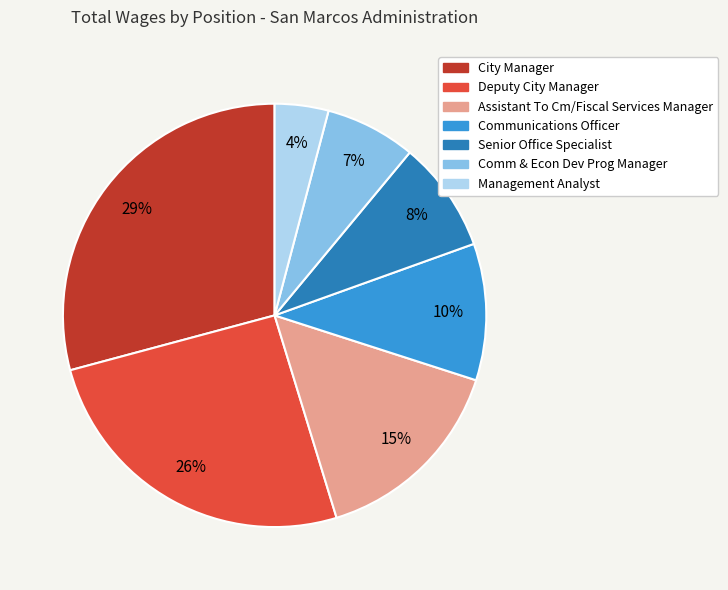

How many slices are in this pie chart?

7